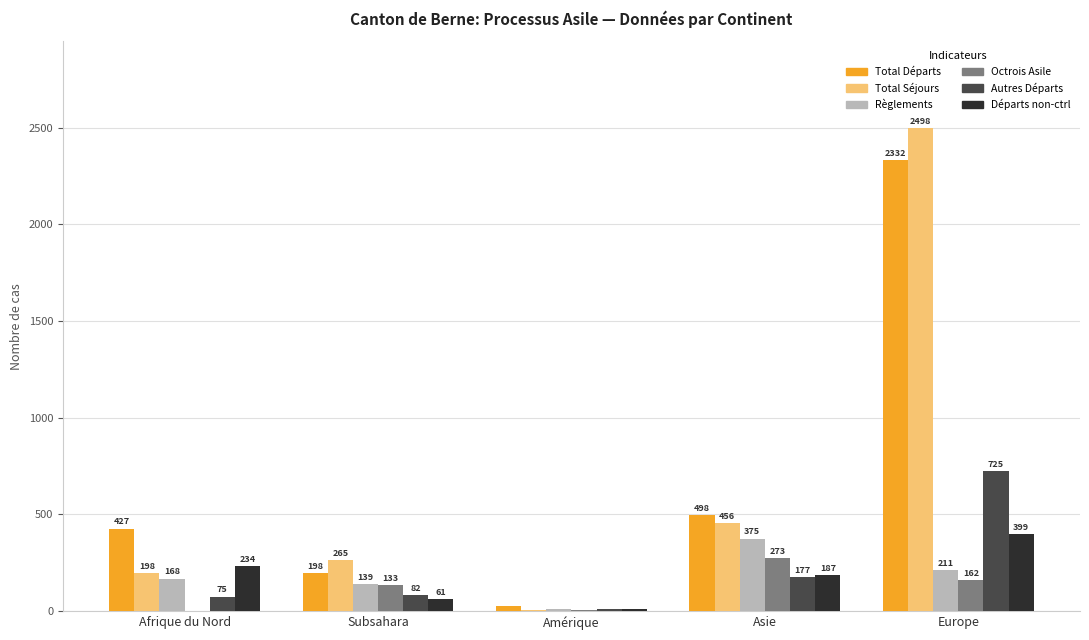

What is the greatest value displayed?

2498